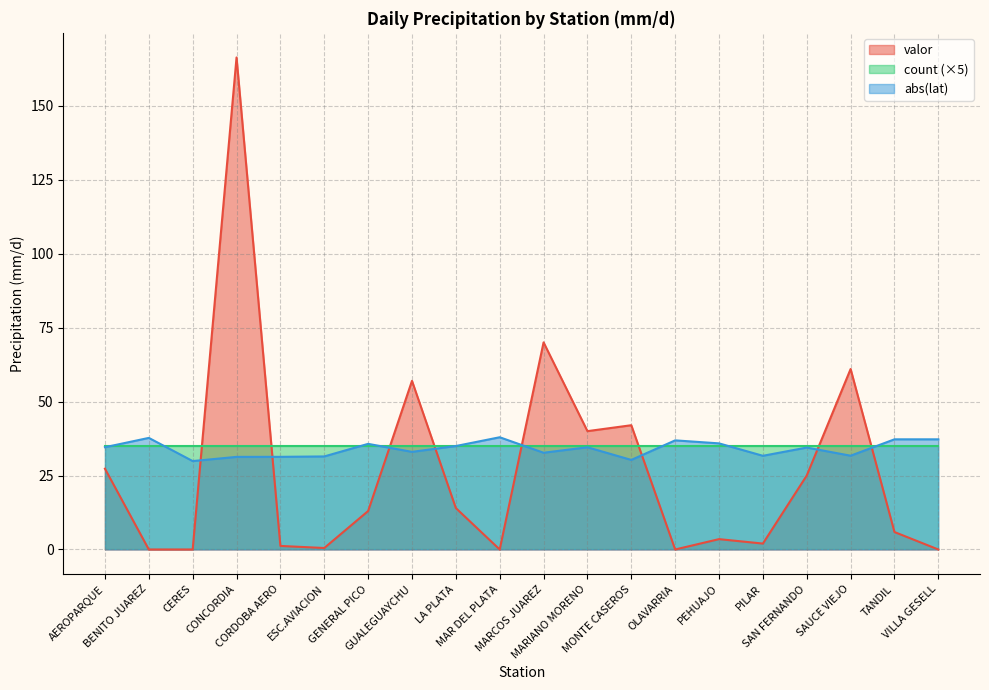

What is the spread (max minus min) of values at SAN FERNANDO?

10.0